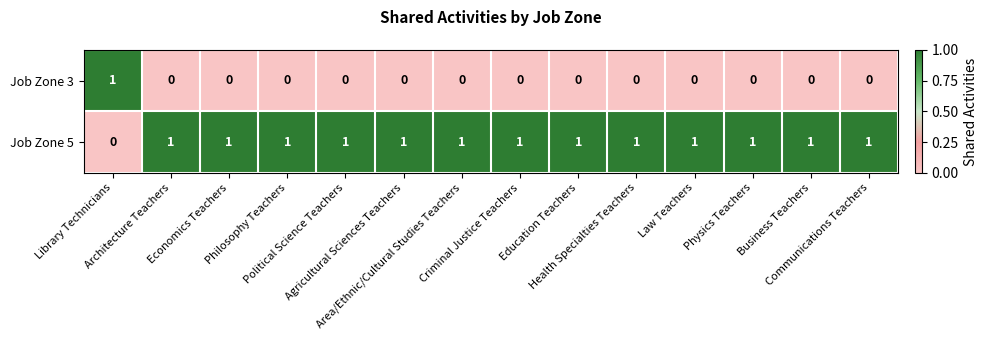

Count the Job Zone 3 values in the range 0 to 1.

14